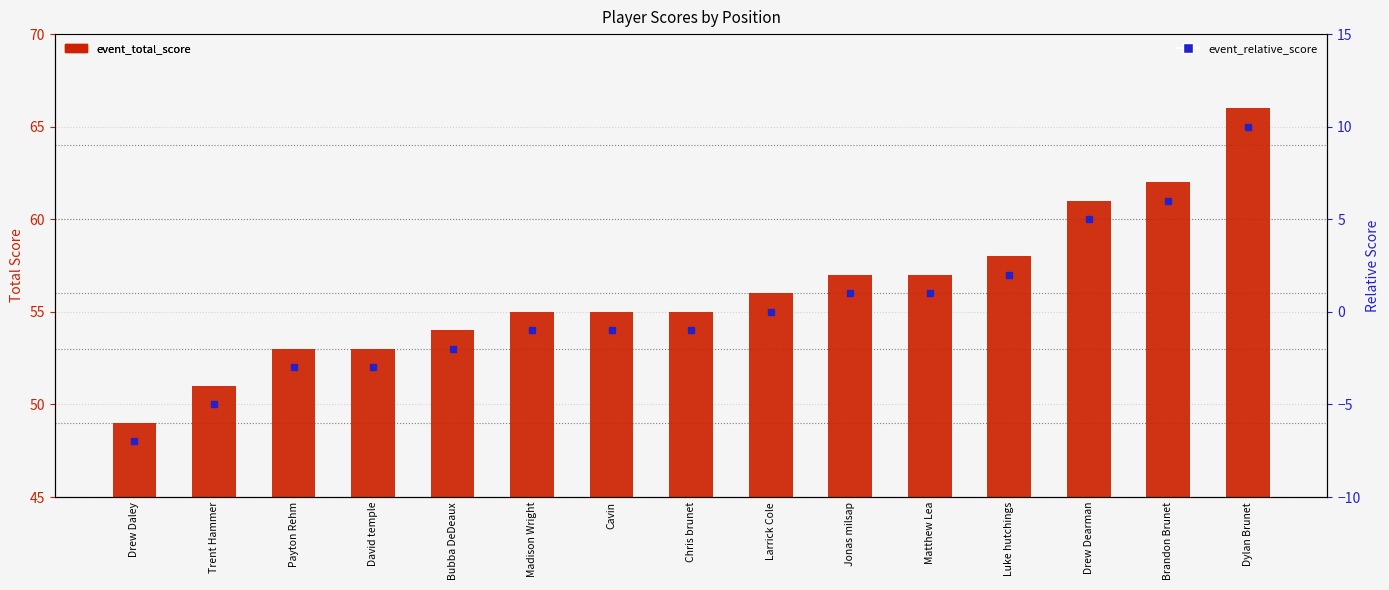

At how many categories does at least one series exceed -1?

15